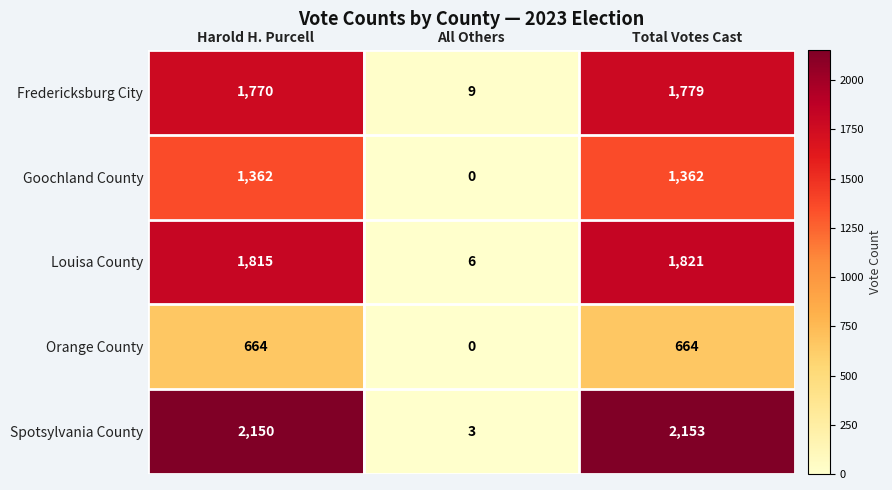

Which series has the widest spread of values?

Spotsylvania County